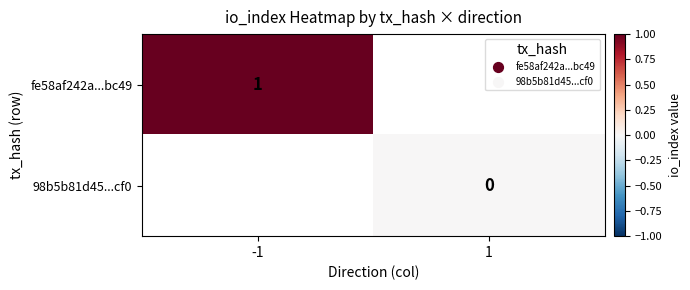

How many series are shown in this chart?

2